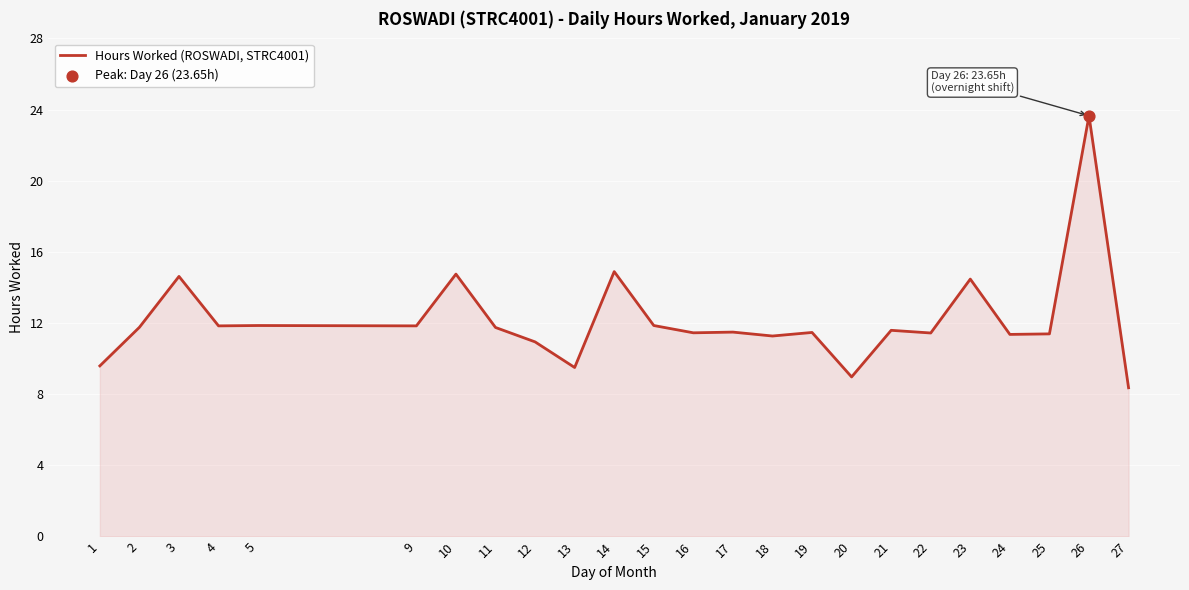

Which has a higher value, 13 or 24?

24